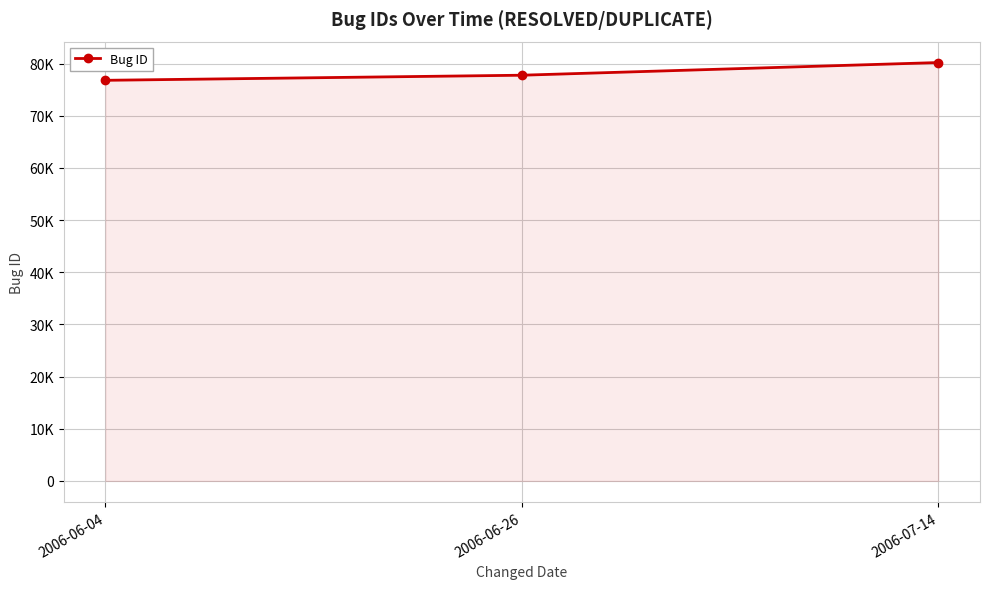

Count the number of data series in this chart.

1